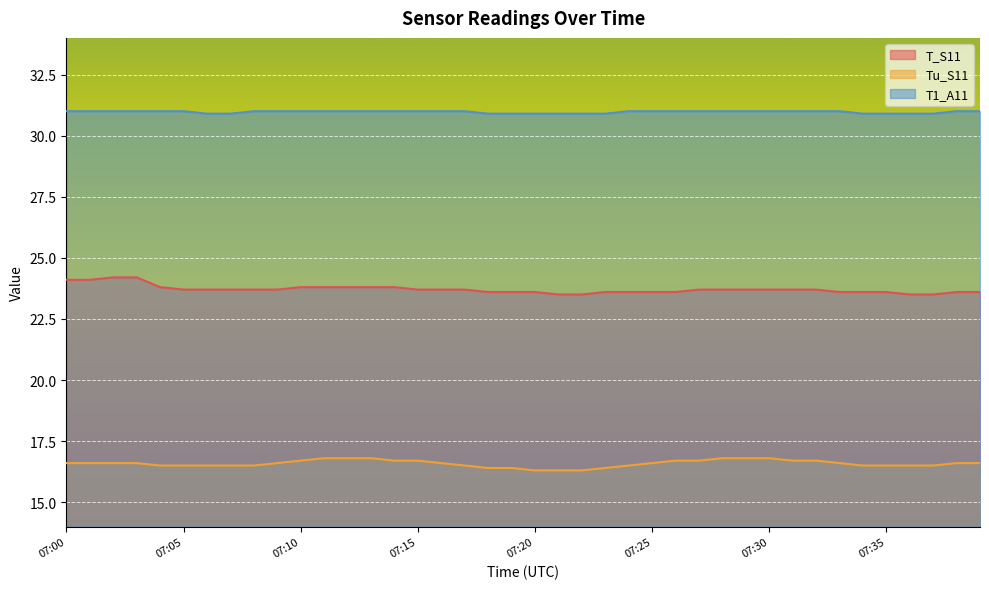

What is the difference between the maximum and minimum values in the T1_A11 series?

0.1